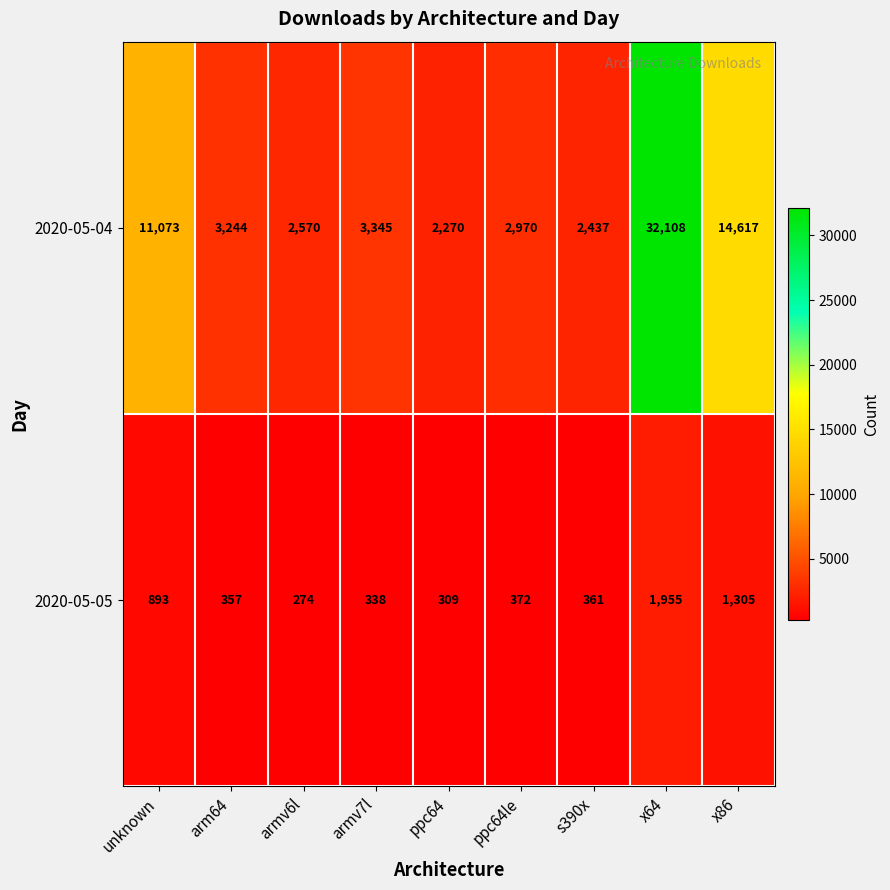

At which category is the sum across all series the highest?

x64